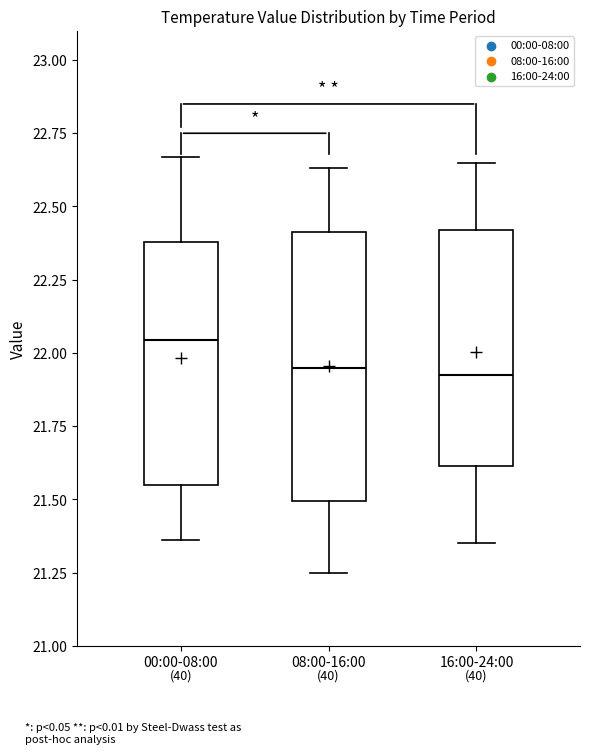

Reading left to right, transcribe this box plot: for each box, give where its median line is, the range the box spans, and where its two whiskers end, as read against the y-axis. The values are not printed on the chart, so give them approximately, as read against the axis.

00:00-08:00: median 22.05, box 21.55 to 22.40, whiskers 21.35 to 22.65
08:00-16:00: median 21.95, box 21.50 to 22.40, whiskers 21.25 to 22.65
16:00-24:00: median 21.95, box 21.60 to 22.40, whiskers 21.35 to 22.65